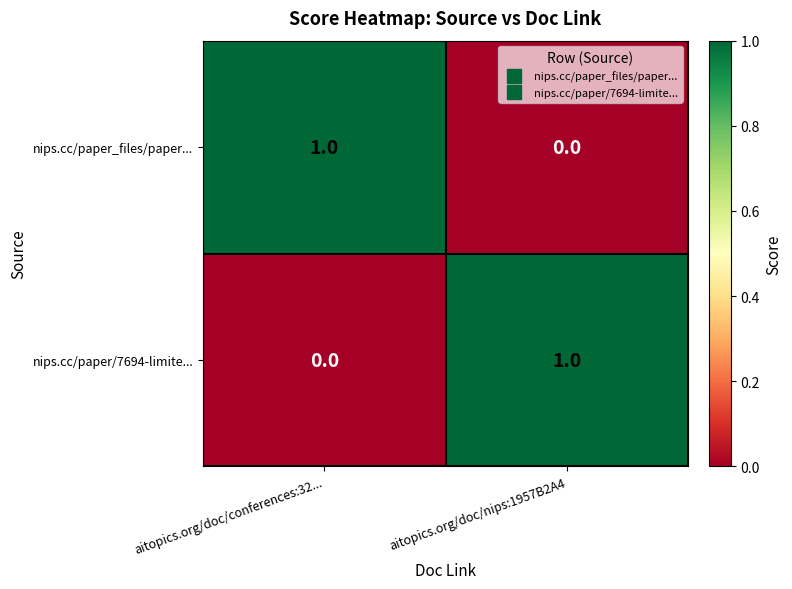

Is the value of nips.cc/paper_files/paper... at aitopics.org/doc/conferences:32... greater than the value of nips.cc/paper/7694-limite... at aitopics.org/doc/conferences:32...?

Yes